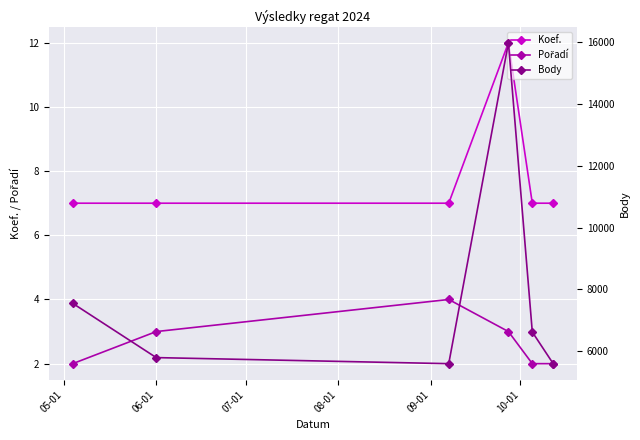

What is the maximum value shown in the chart?

15977